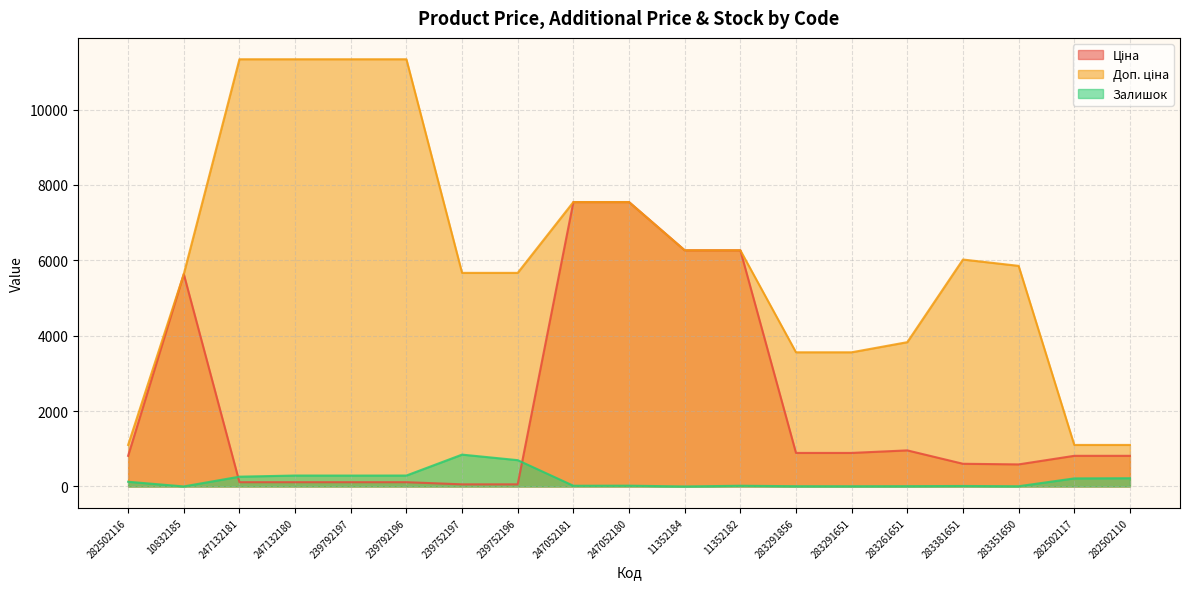

How many lines are shown in the chart?

3